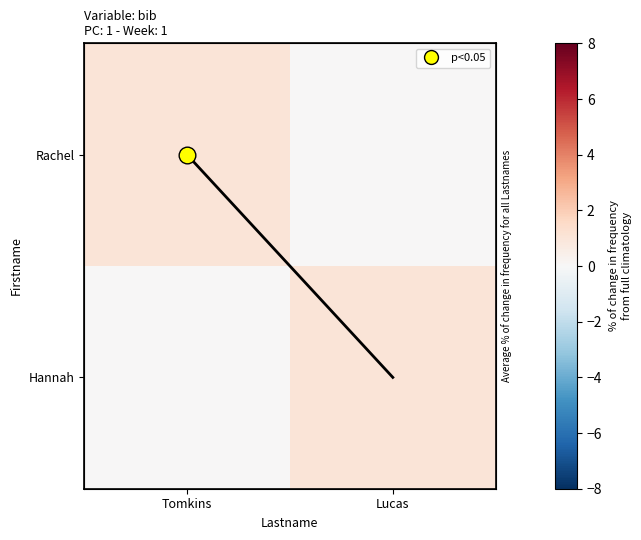

What is the difference between the Hannah values at Lucas and Tomkins?

1